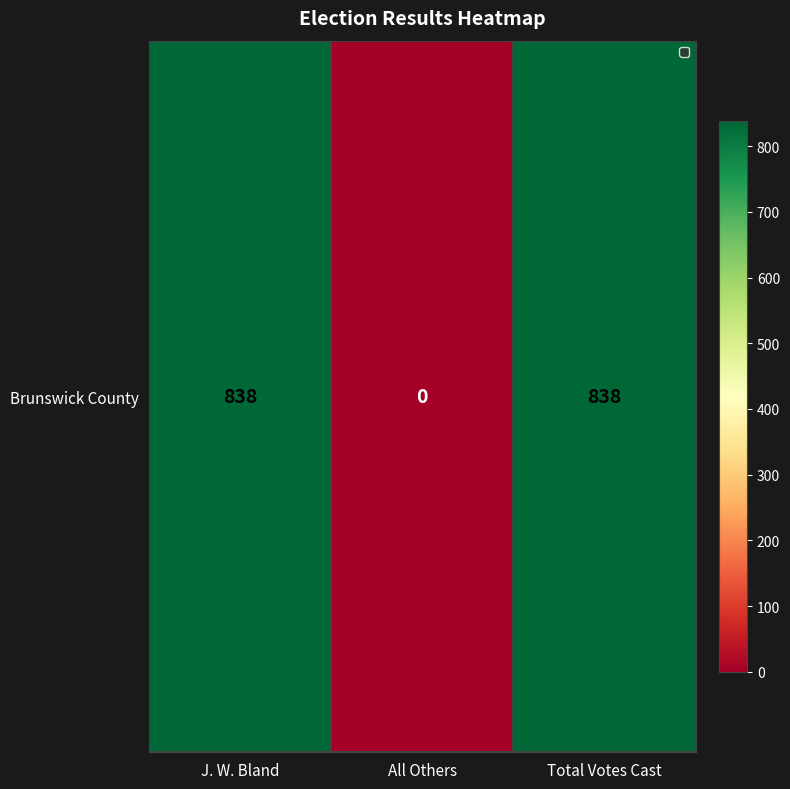

What is the ratio of the value at J. W. Bland to the value at Total Votes Cast?

1.0